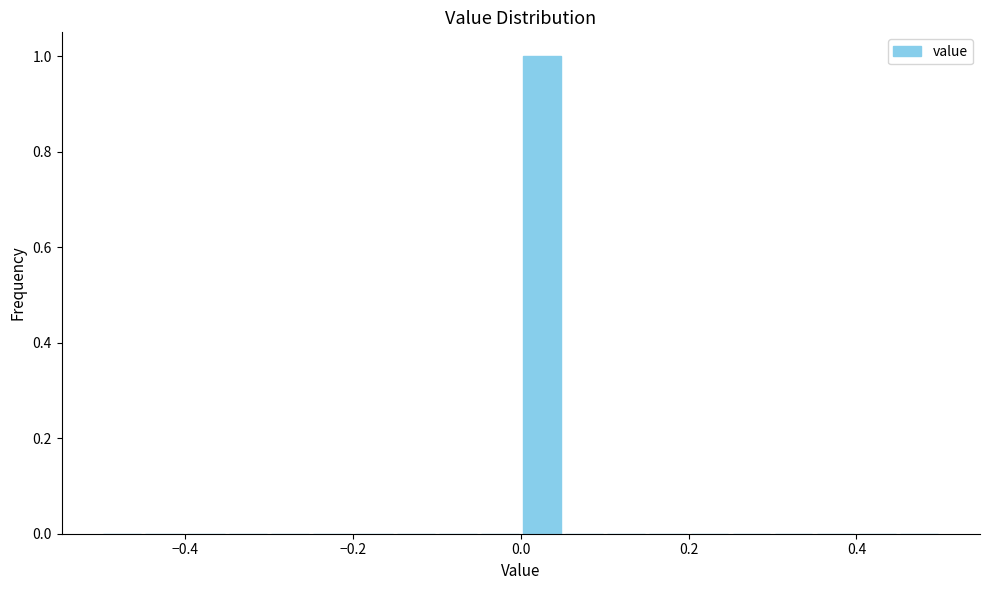

Around what value on the x-axis is the tallest bar? Give the approximate position of its centre, as read against the axis.

0.02